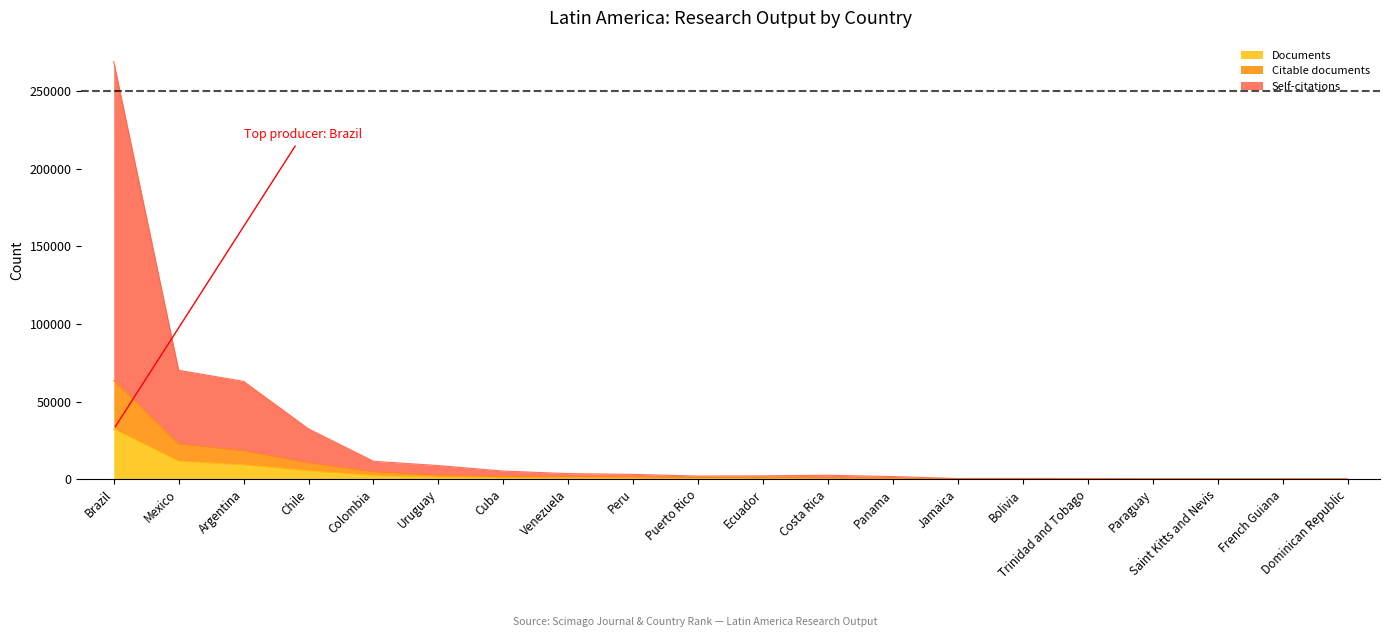

True or false: Documents has a value of 131 at Bolivia.

True